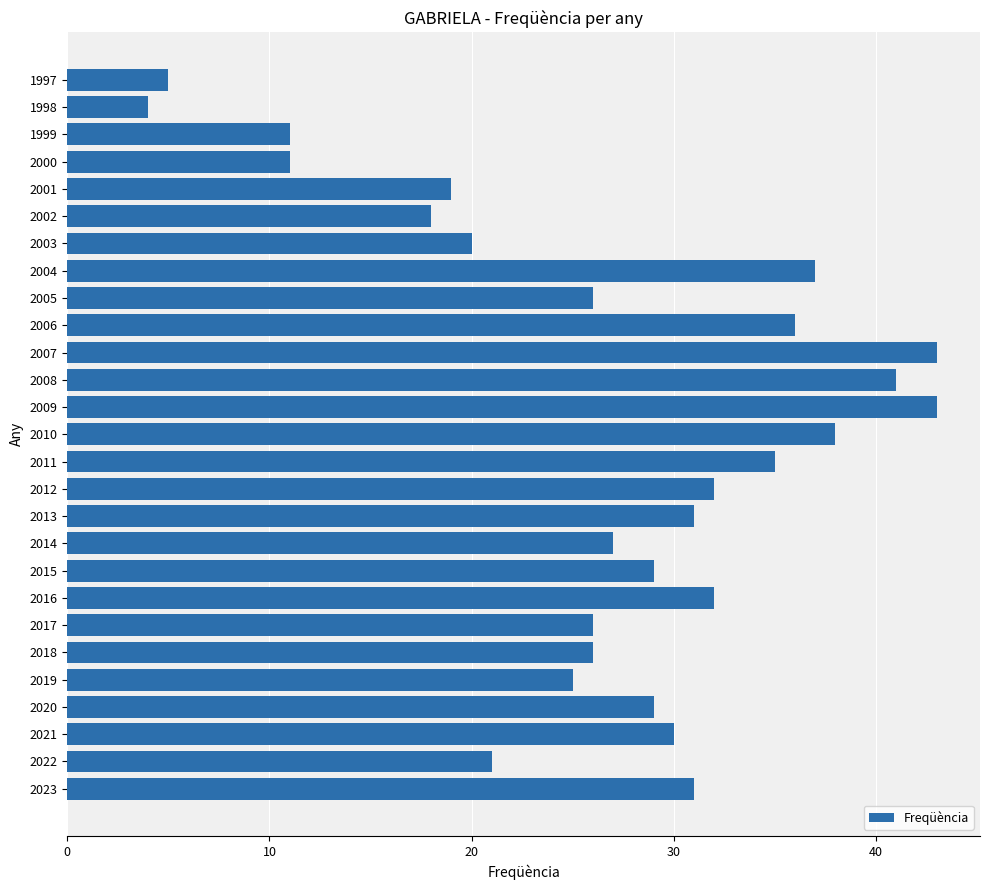

What is the maximum value shown in the chart?

43